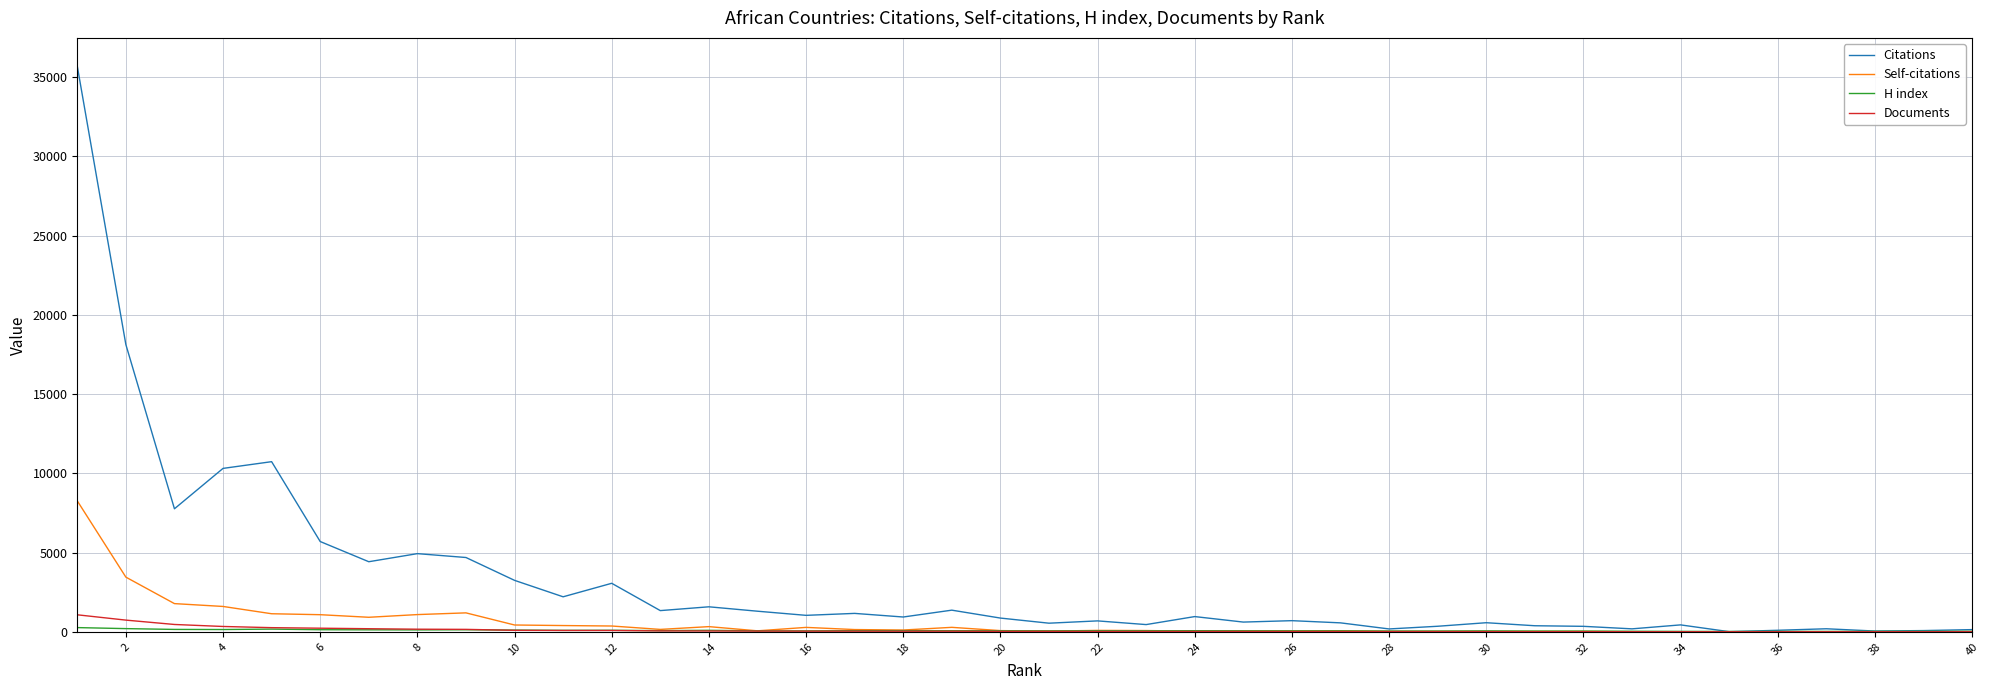

What is the greatest value displayed?

35686